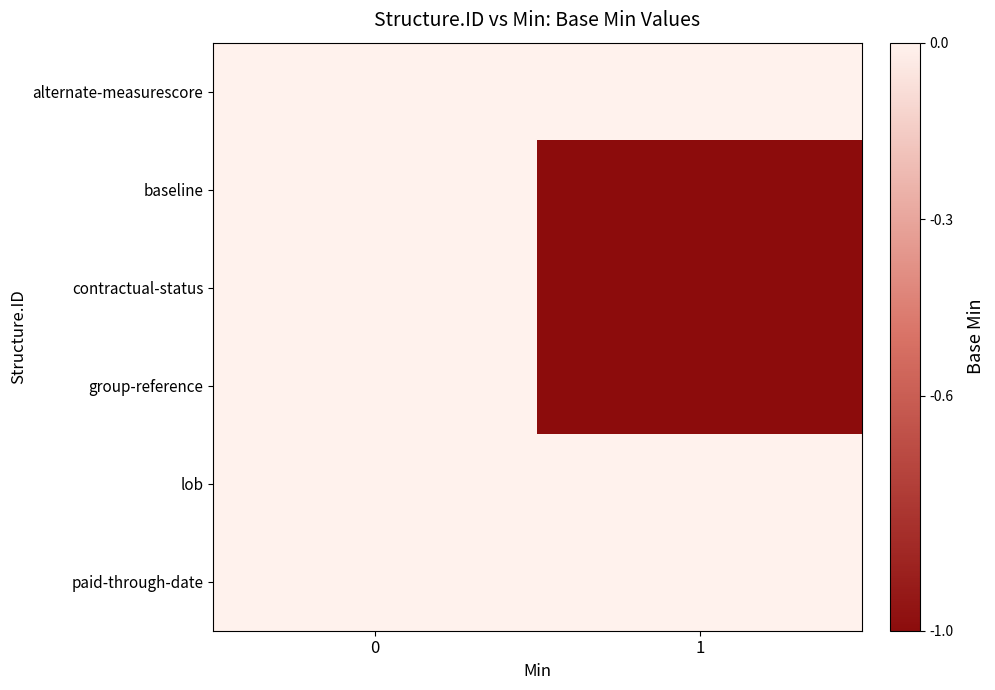

What is the smallest value displayed?

-1